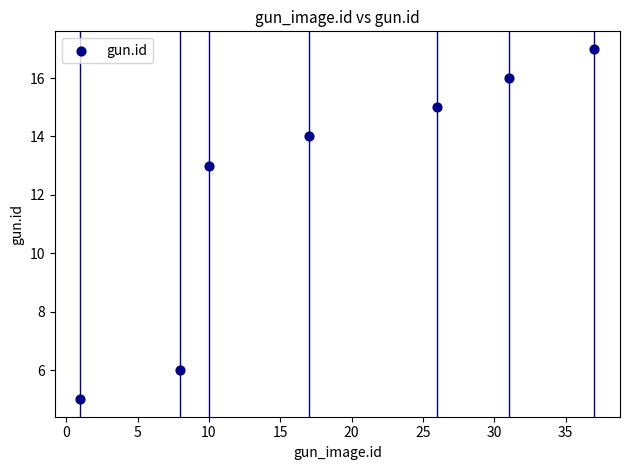

What Y value in the scatter plot is closest to 11?

13